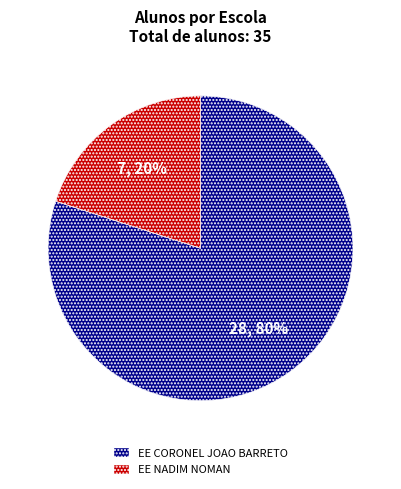

To the nearest percent, what is the difference between the largest and smallest slice percentages?

60%